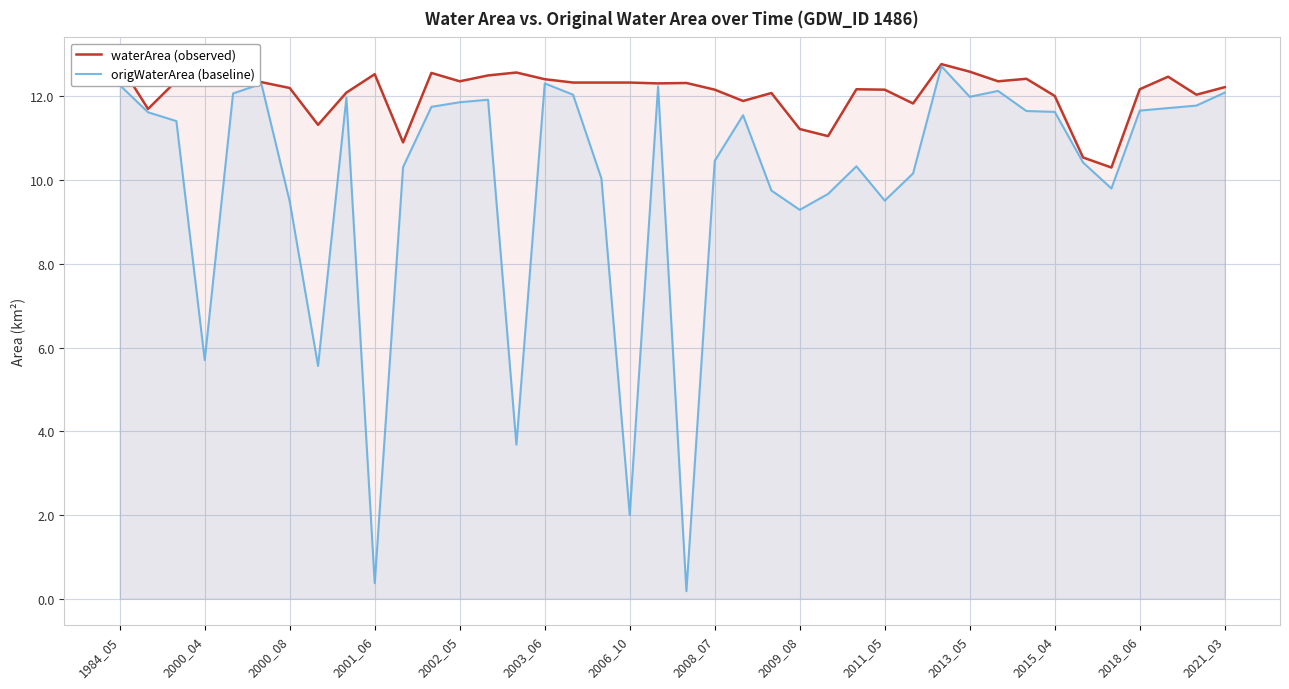

At which label is origWaterArea (baseline) closest to 6?

2000_04